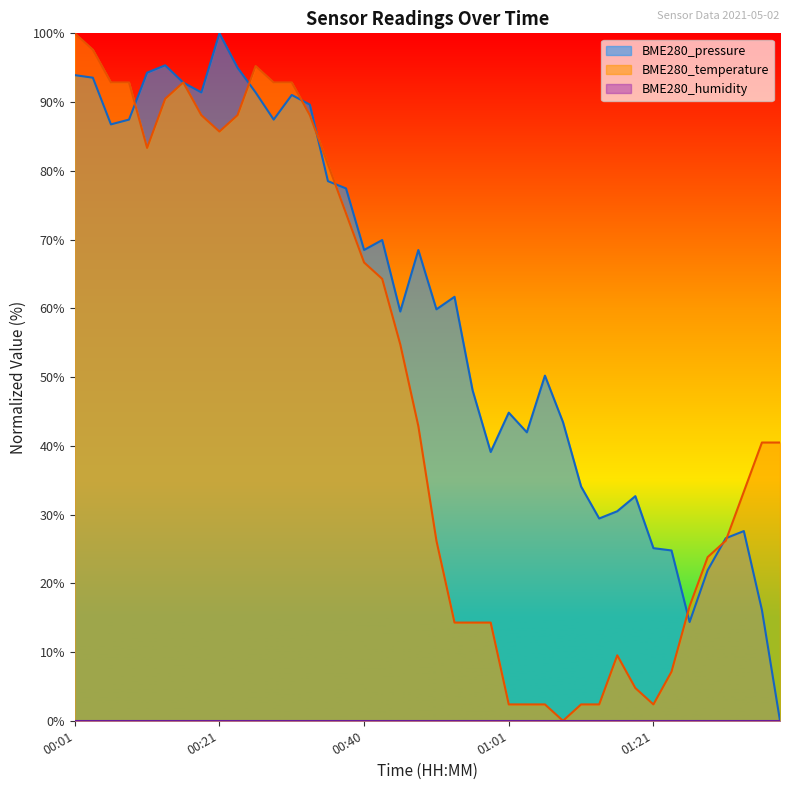

How many values in the BME280_pressure series exceed 61?

20